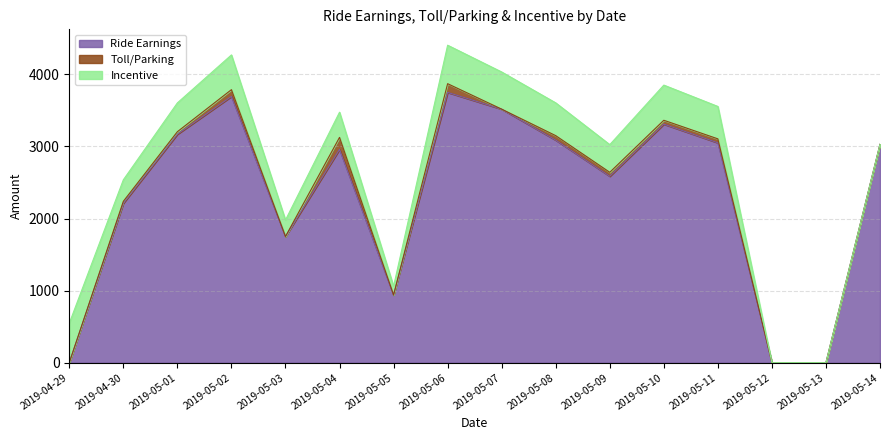

At 2019-05-05, list the series in order from largest to smallest.

Ride Earnings, Incentive, Toll/Parking